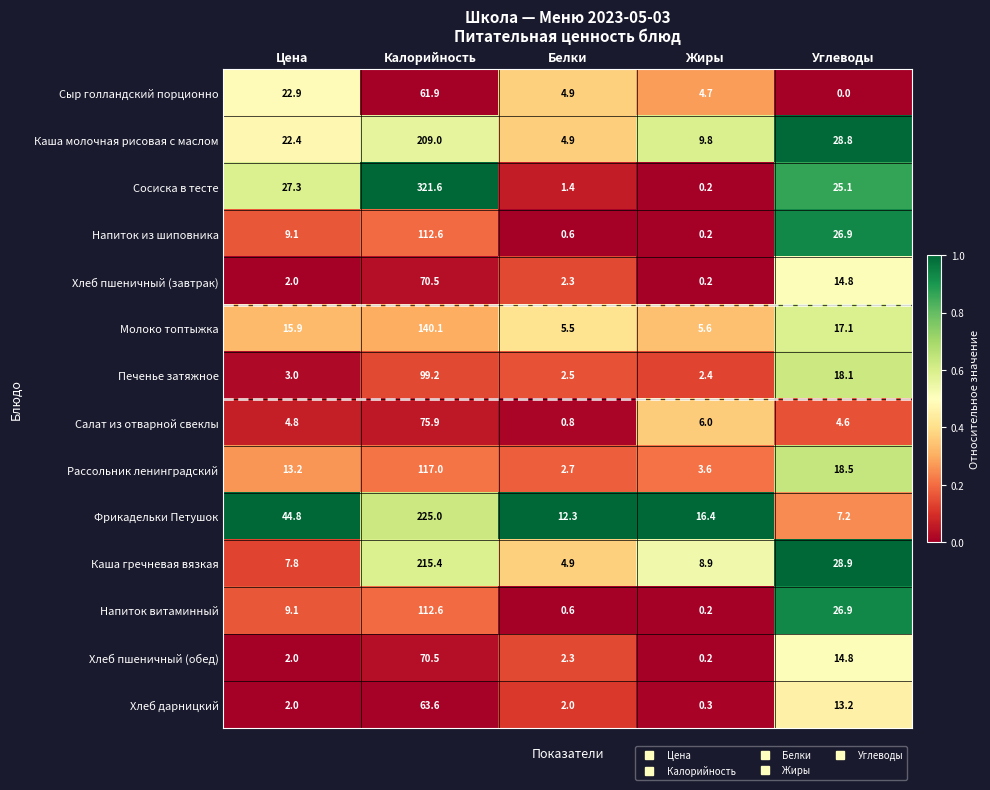

True or false: Каша молочная рисовая с маслом has a value of 28.8 at Углеводы.

True